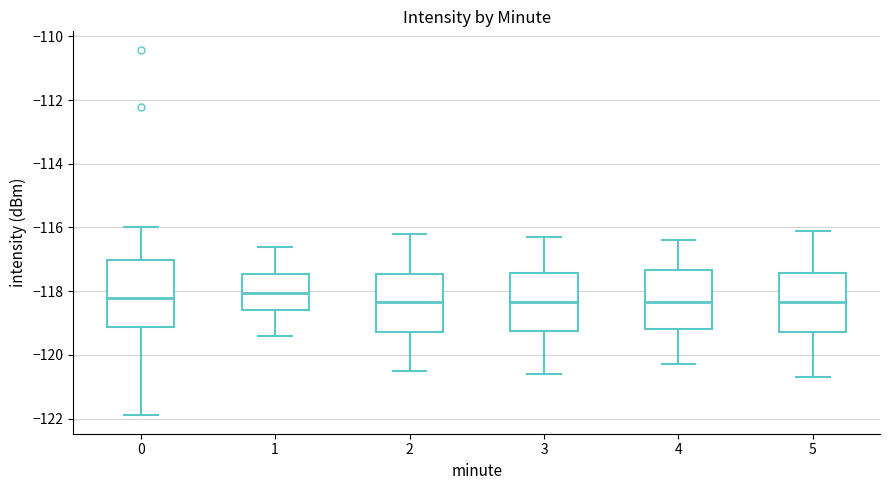

Where does the upper whisker of the box at x = 4 end on the y-axis? The values are not printed on the chart, so give them approximately, as read against the axis.

-116.4